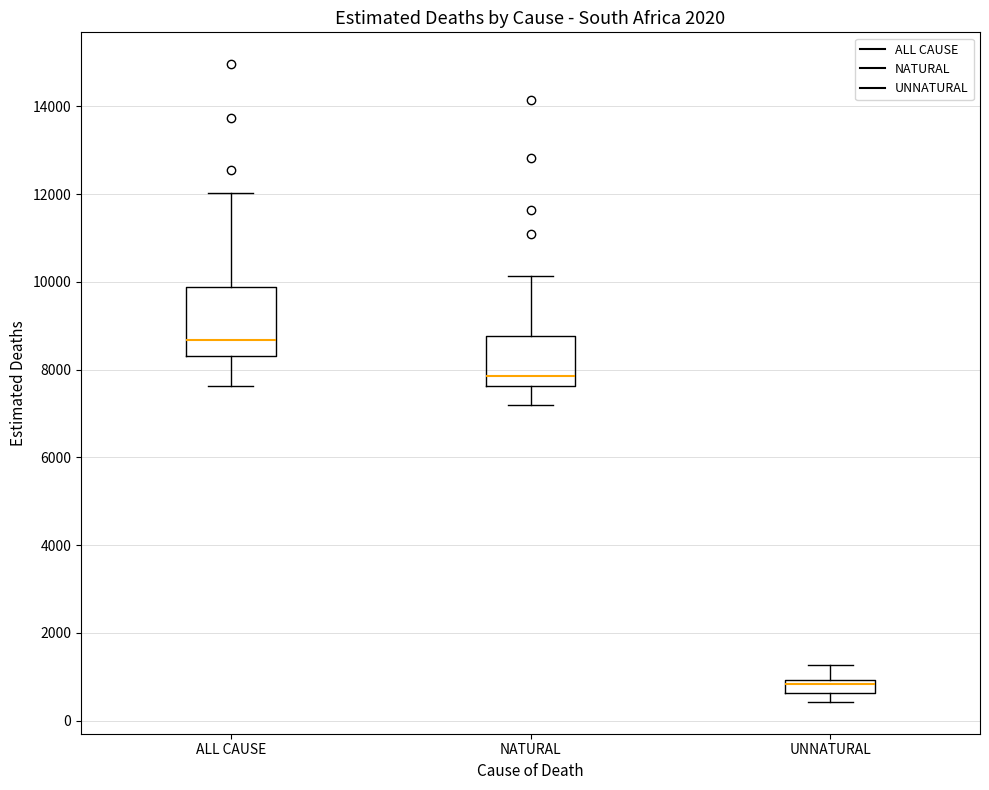

Which box's median line is the highest?

ALL CAUSE